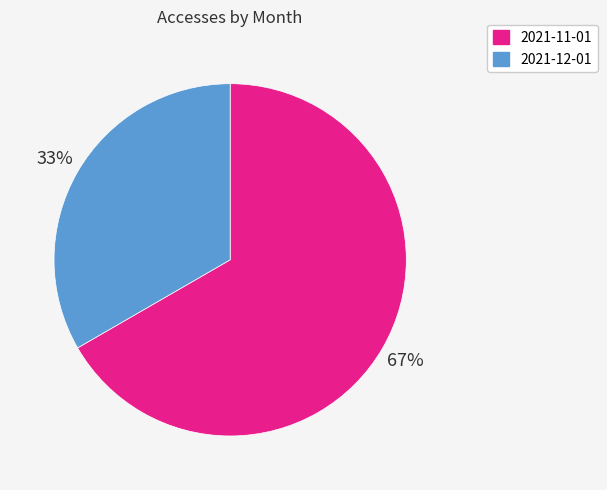

Approximately how many times larger is the value at 2021-12-01 compared to 2021-11-01?

0.5